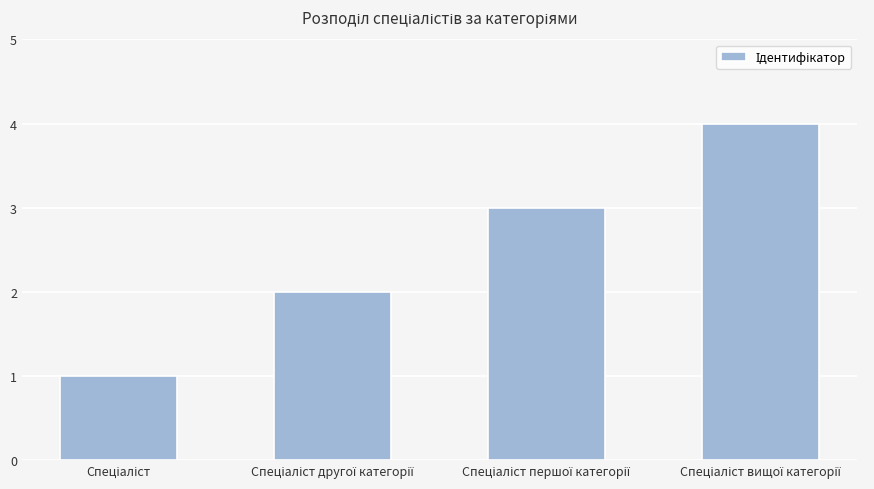

Reading right to left, what are all the values shown in this chart?

4	3	2	1